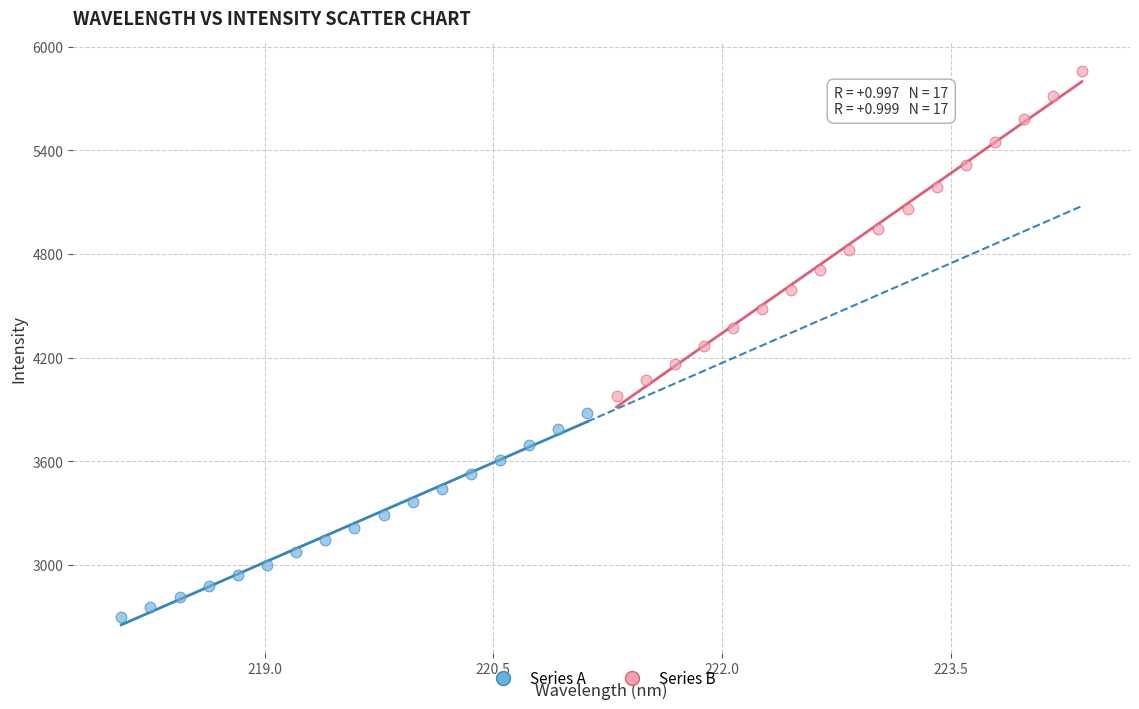

Which series reaches the maximum Y coordinate?

Series B